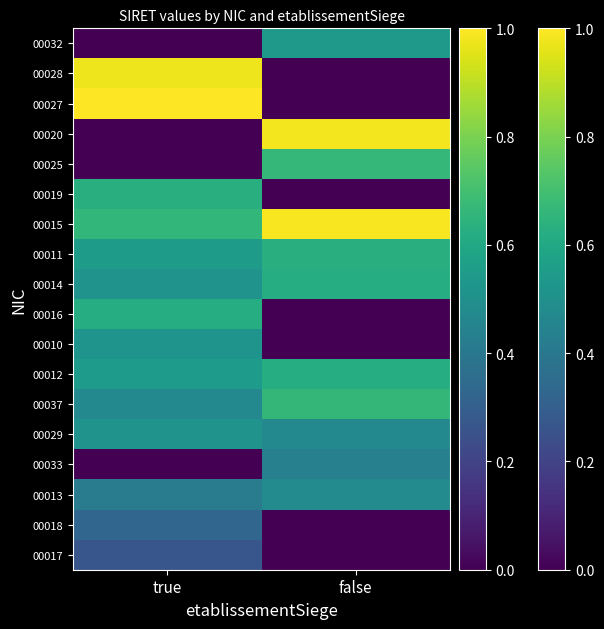

Between true and false, which is larger?

true